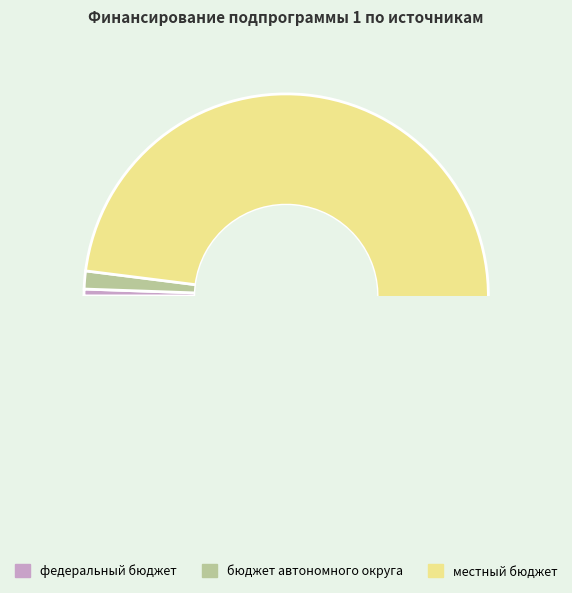

To the nearest percent, what is the difference between the largest and smallest slice percentages?

98%